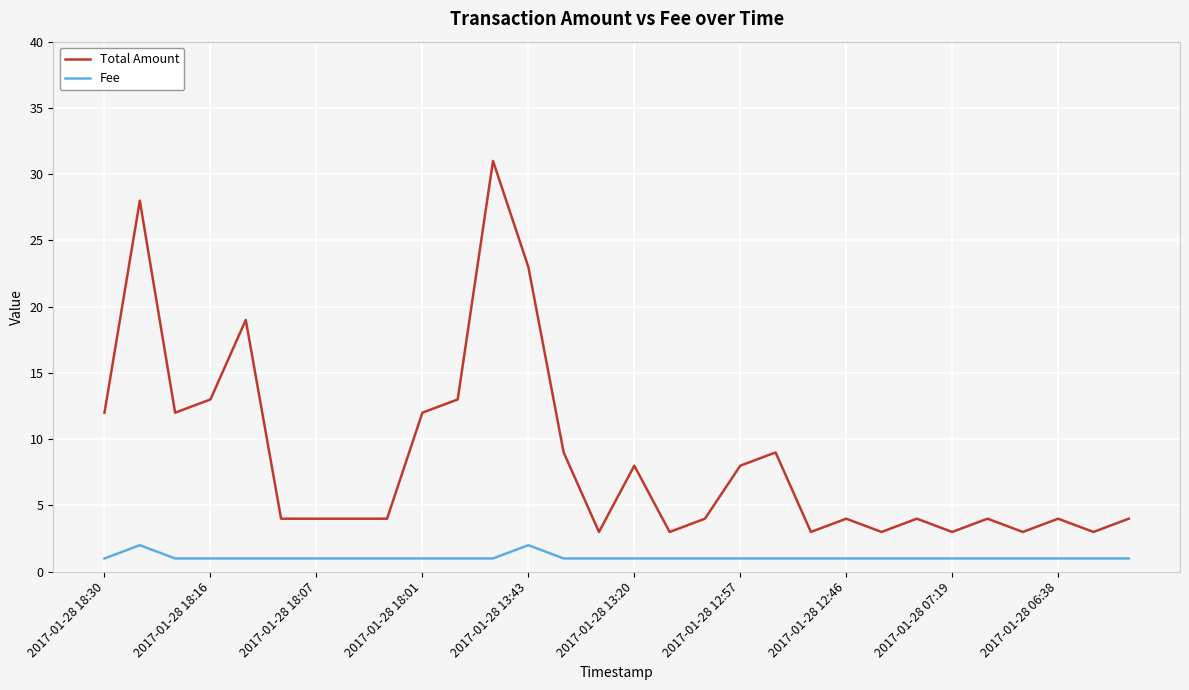

List the series in order of their overall mean, highest first.

Total Amount, Fee